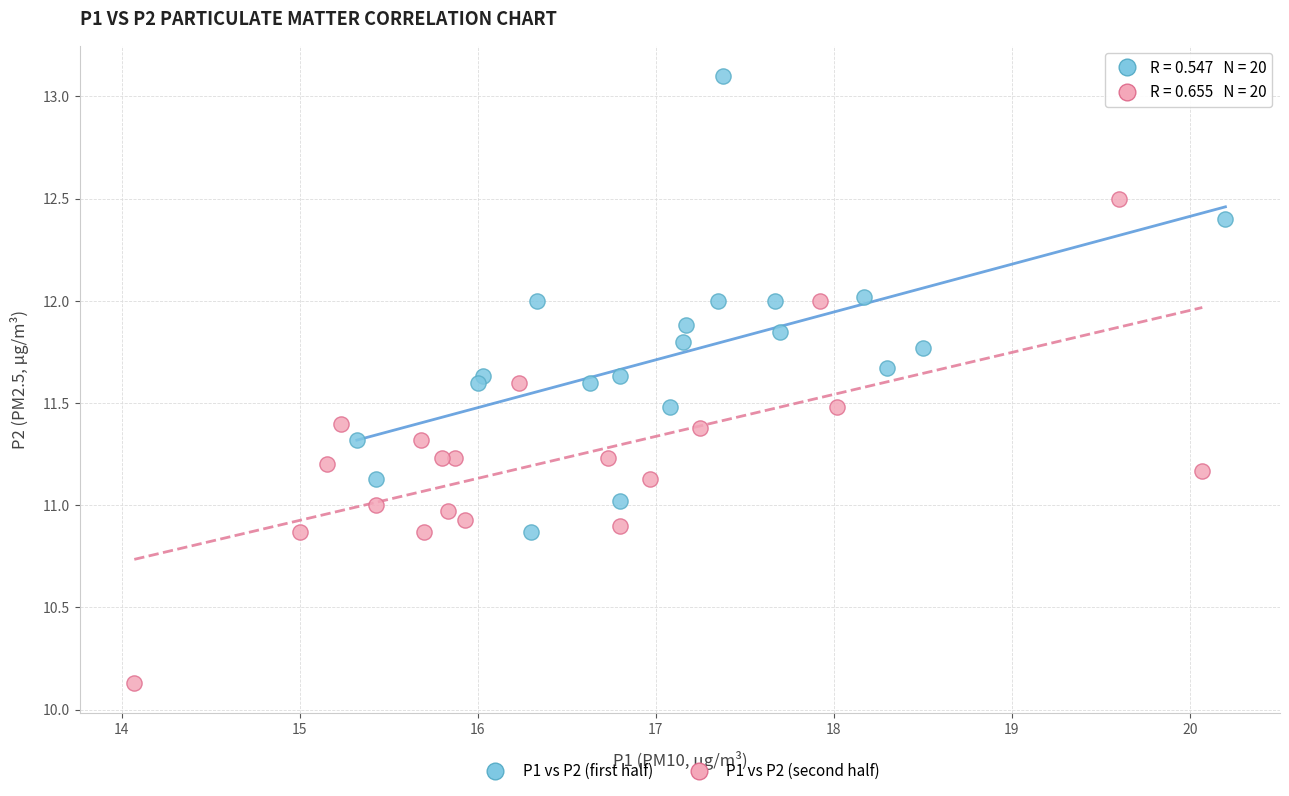

Which series contains the lowest Y value?

P1 vs P2 (second half)